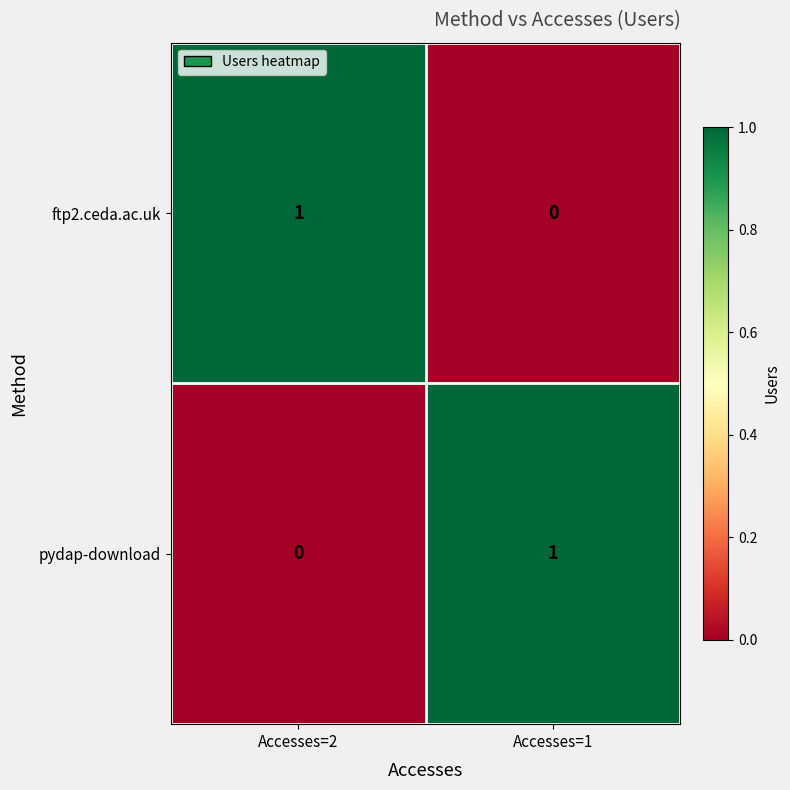

Rank the series at Accesses=1 from highest to lowest value.

pydap-download, ftp2.ceda.ac.uk